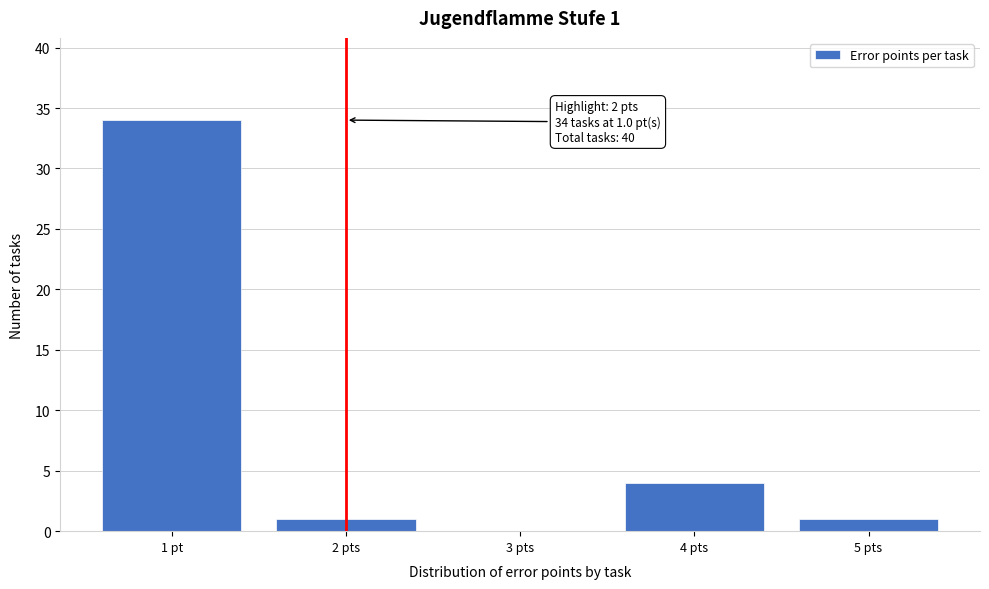

Reading right to left, list all the values displayed in this chart.

5 pts=1	4 pts=4	3 pts=0	2 pts=1	1 pt=34